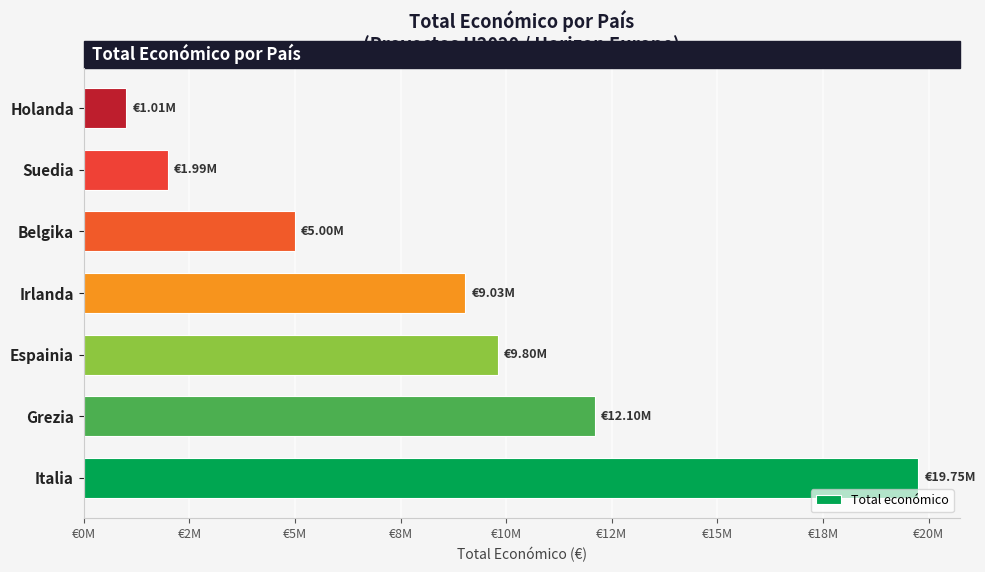

Are the bars grouped side by side (vs. stacked)?

No